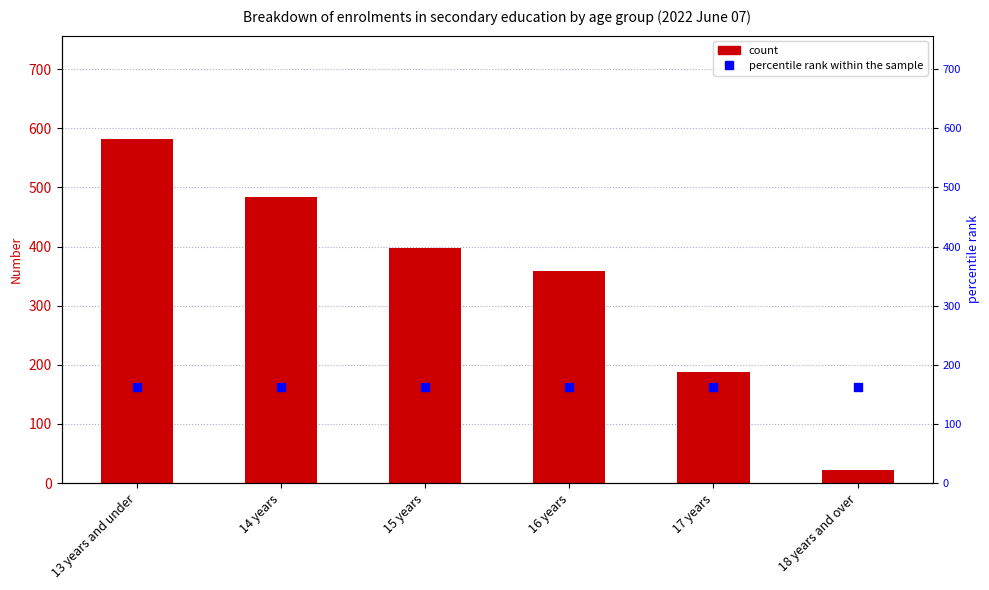

Is the value of percentile rank within the sample at 15 years greater than the value of VALUE at 18 years and over?

Yes